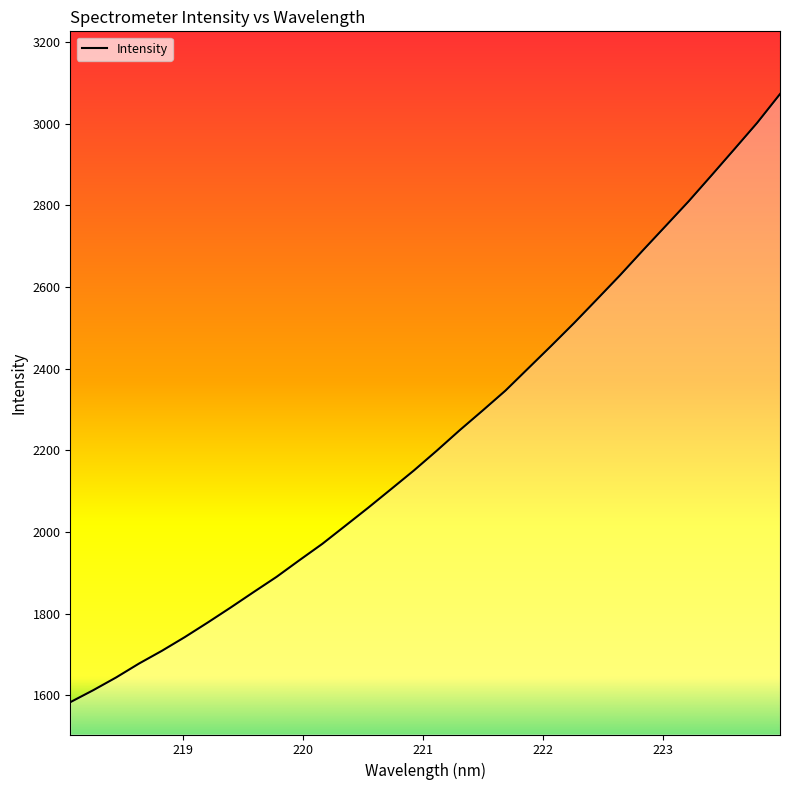

True or false: the data has more than 0 interior local peaks.

False